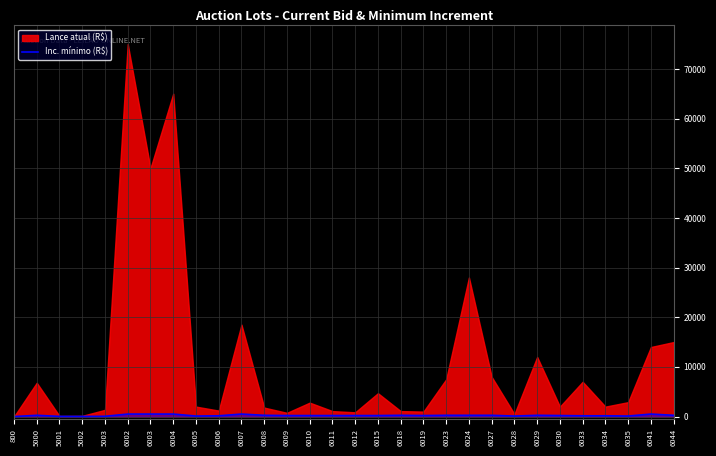

The Inc. mínimo (R$) series shows 200.0 at 6019. True or false?

True